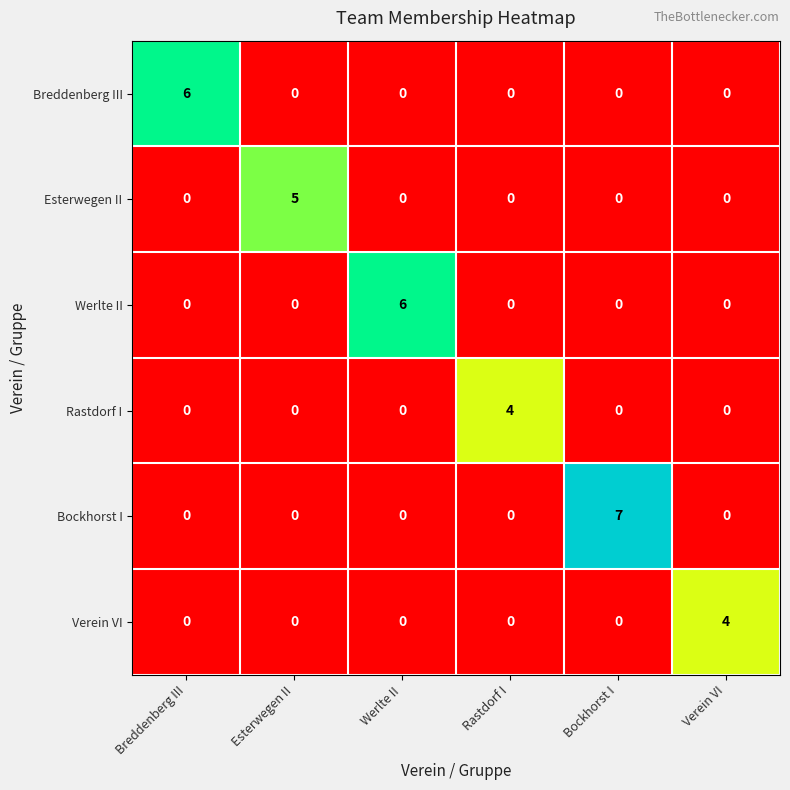

Which series has the largest total across all categories?

Bockhorst I